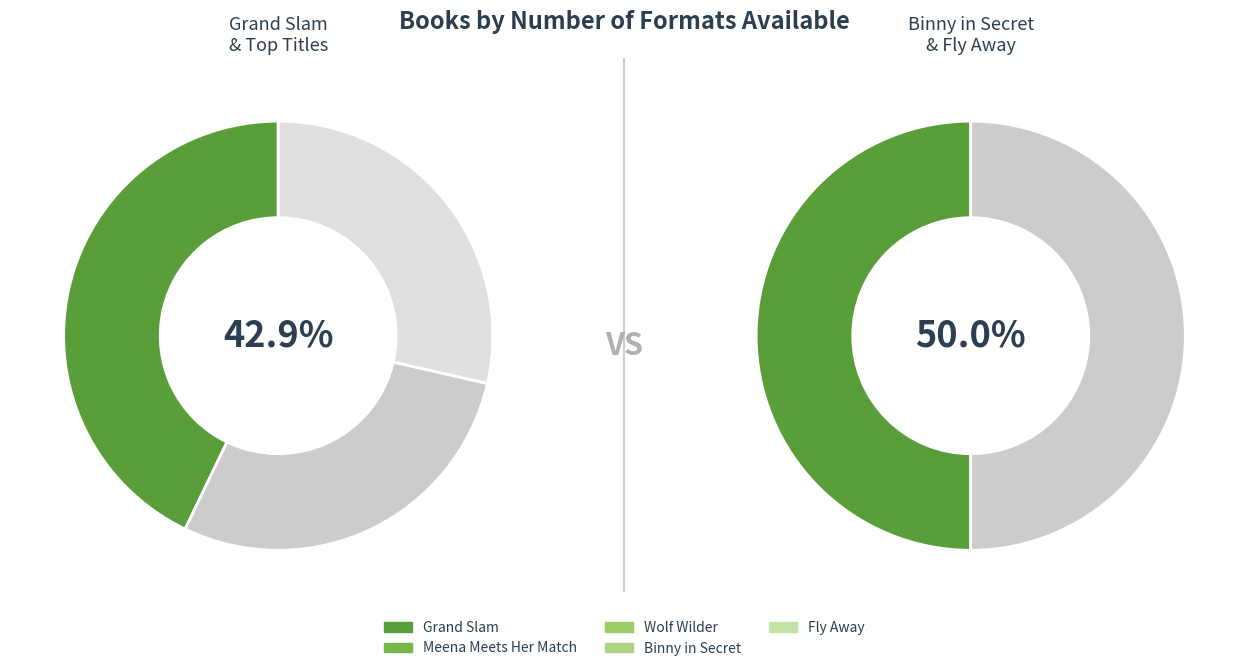

Which has a higher value, Wolf Wilder or Binny in Secret?

Wolf Wilder